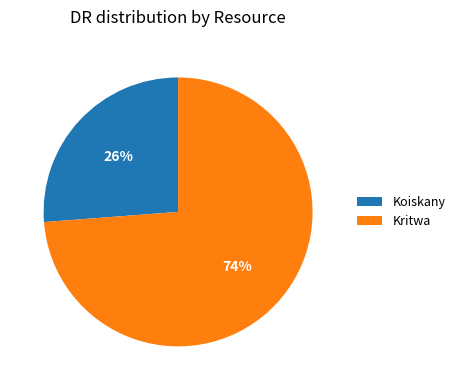

To the nearest percent, what is the combined percentage of Kritwa and Koiskany?

100%